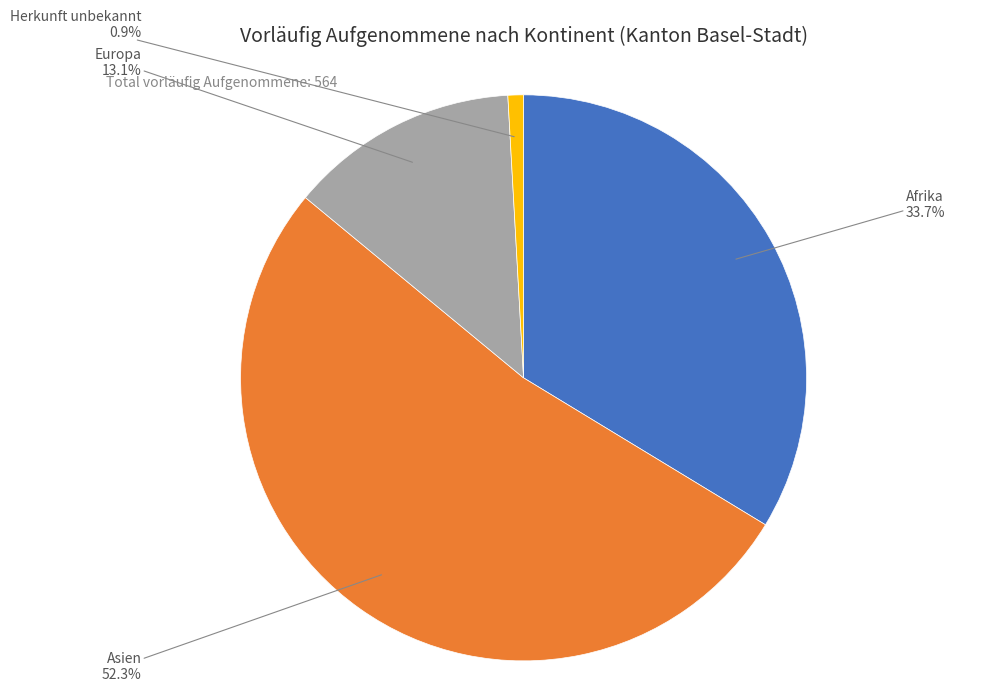

Is there any slice that represents more than half of the pie?

Yes